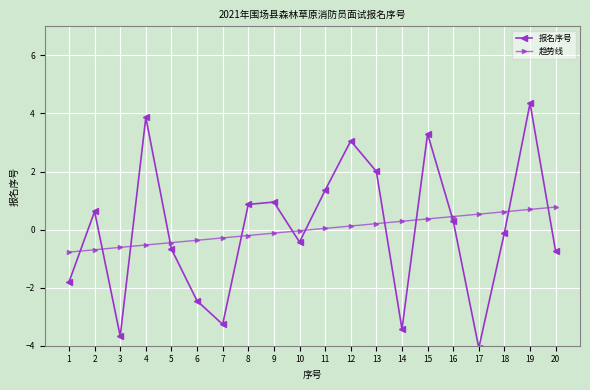

True or false: 报名序号 has a value of 0.5 at 8.

False